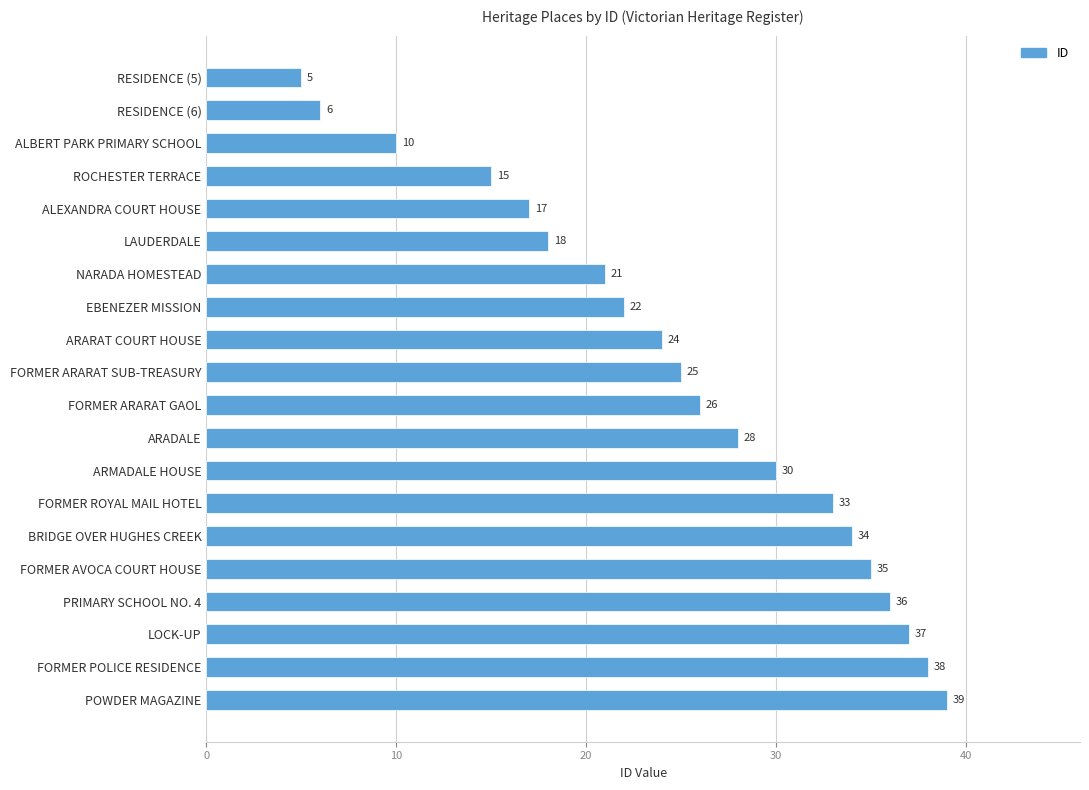

True or false: the data shows 42 at ARADALE.

False